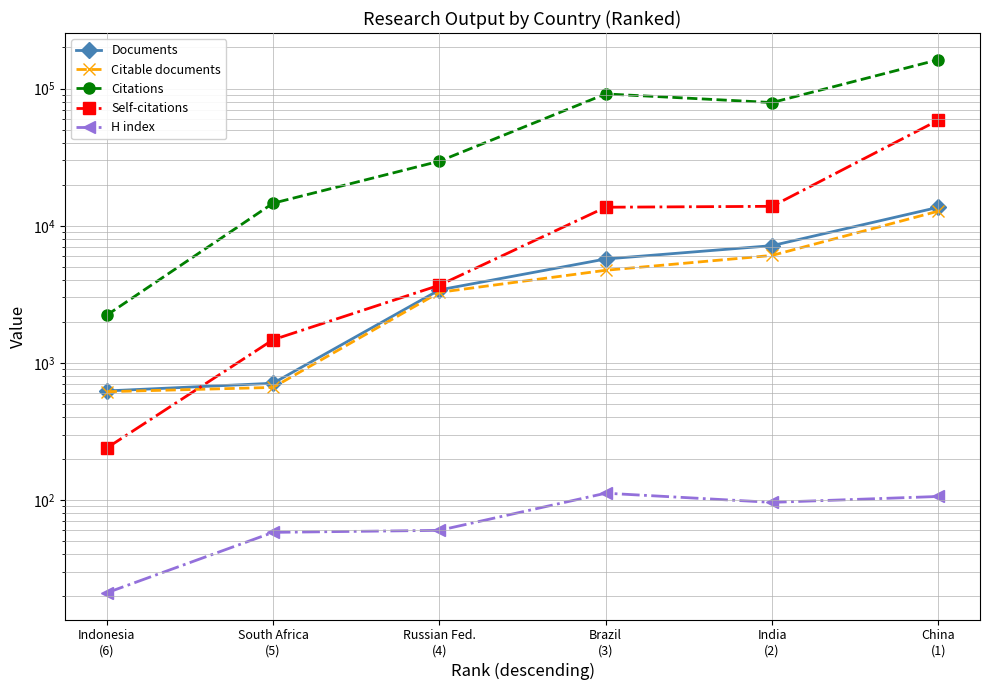

Rank the series at Indonesia
(6) from lowest to highest value.

H index, Self-citations, Citable documents, Documents, Citations